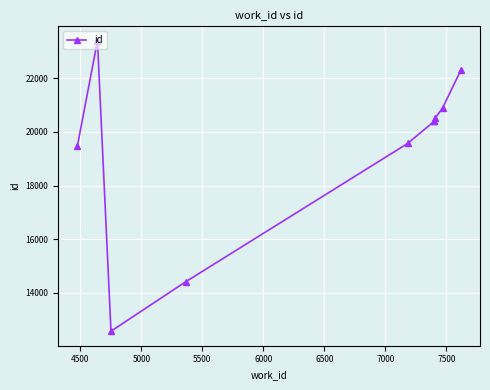

What is the sum of all values?

193953